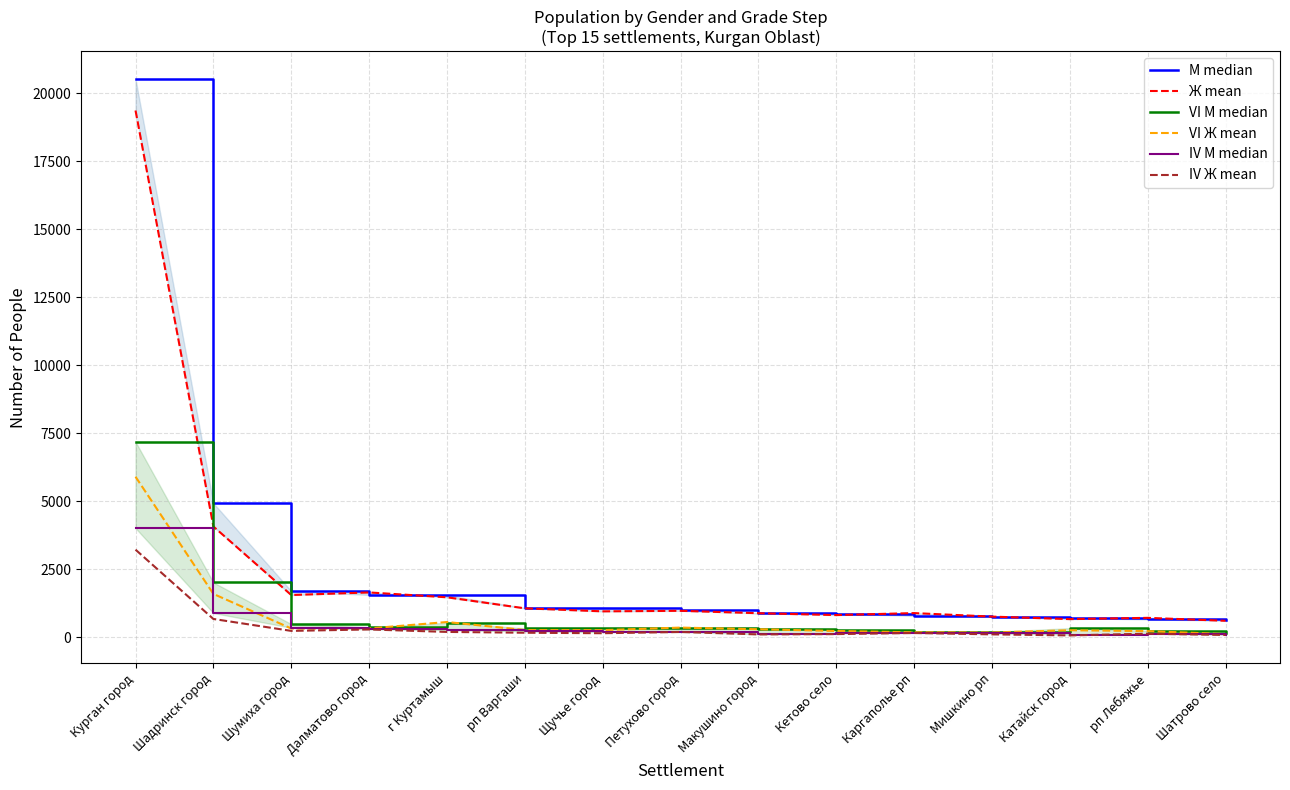

True or false: VI Ж mean and IV Ж mean cross at least once.

False